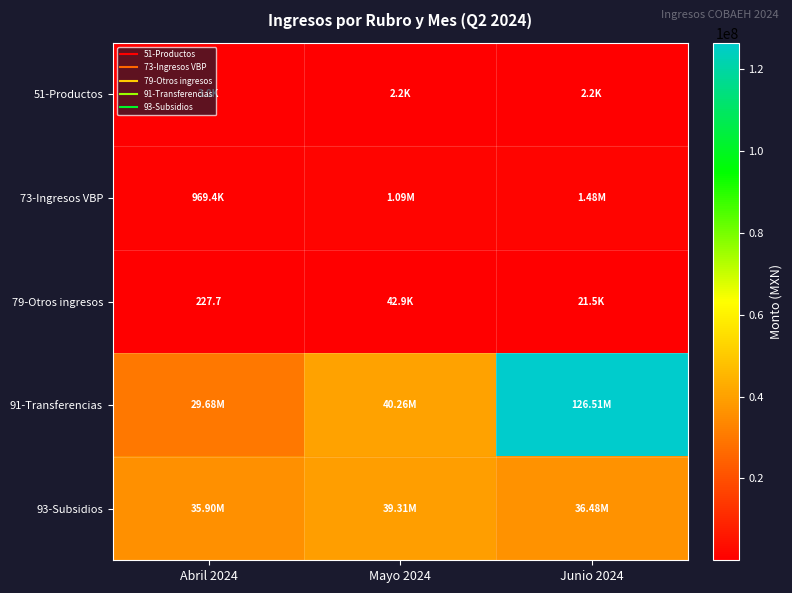

Is it true that 51-Productos equals 2196.1 at Mayo 2024?

True